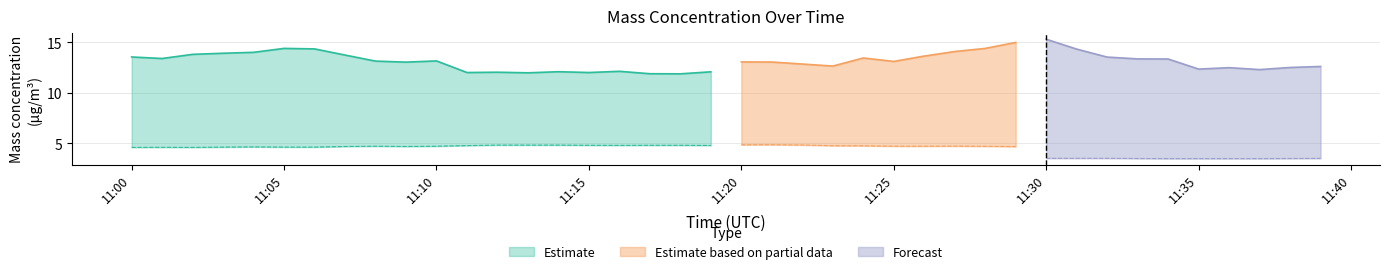

How many series are shown in this chart?

3